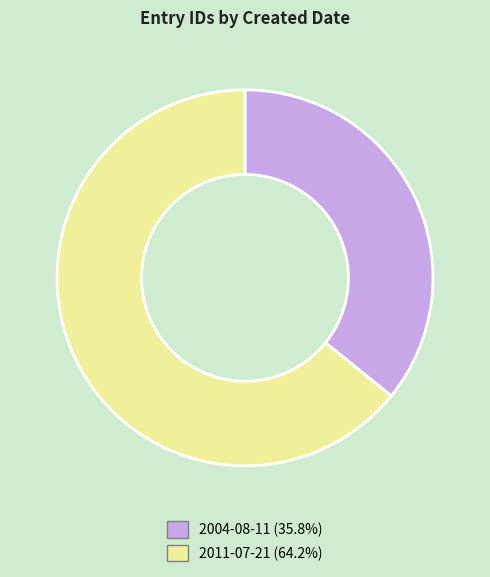

Rank the categories by value from lowest to highest.

2004-08-11, 2011-07-21